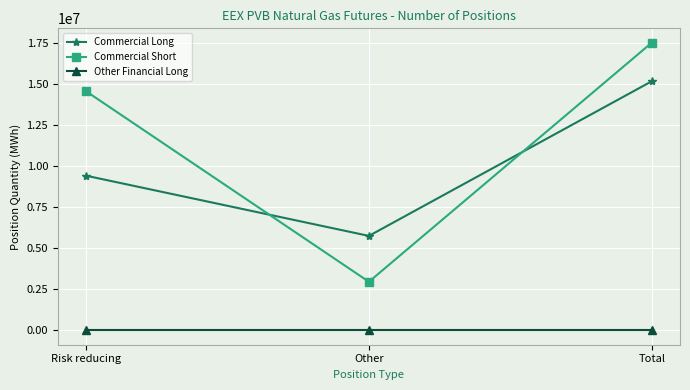

Which series has the largest total across all categories?

Commercial Short